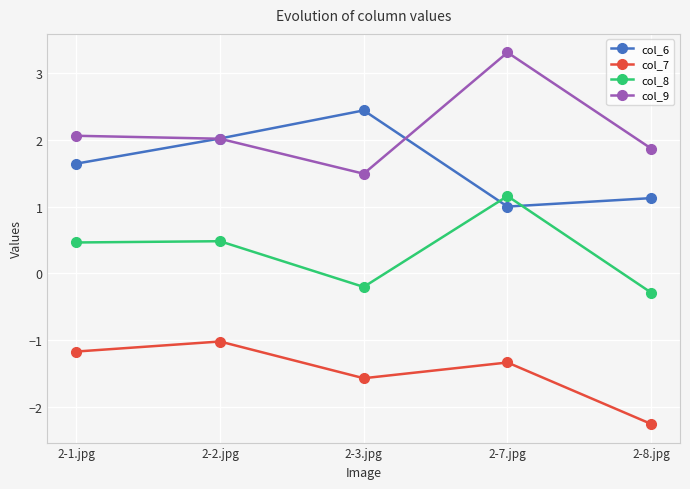

What is the difference between the highest and lowest values at 2-8.jpg?

4.1